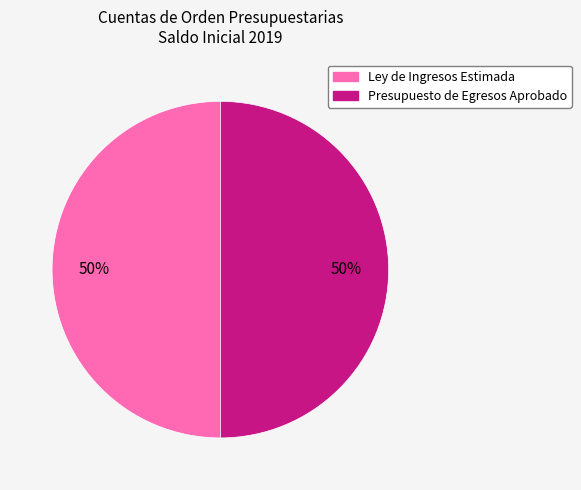

Count the number of slices in the pie.

2